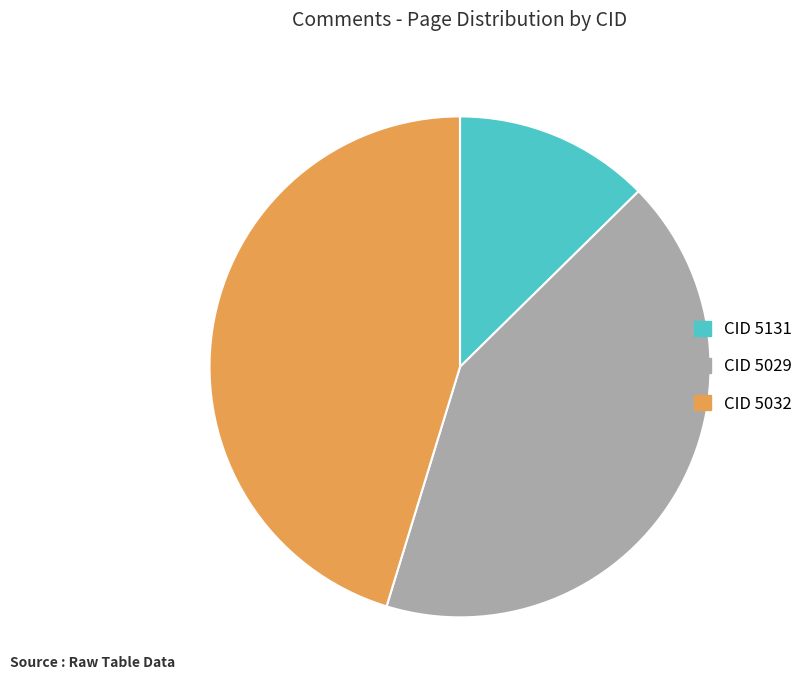

Is there a majority slice in this chart?

No